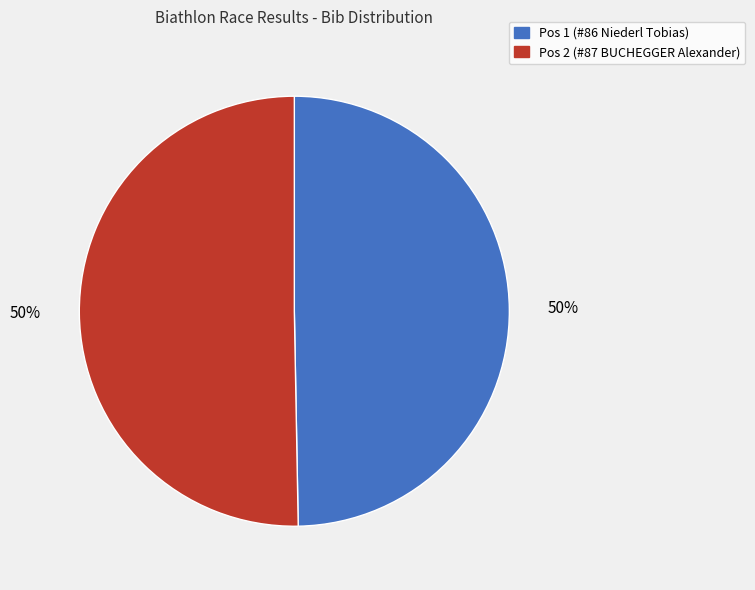

What is the largest slice in the pie chart?

2